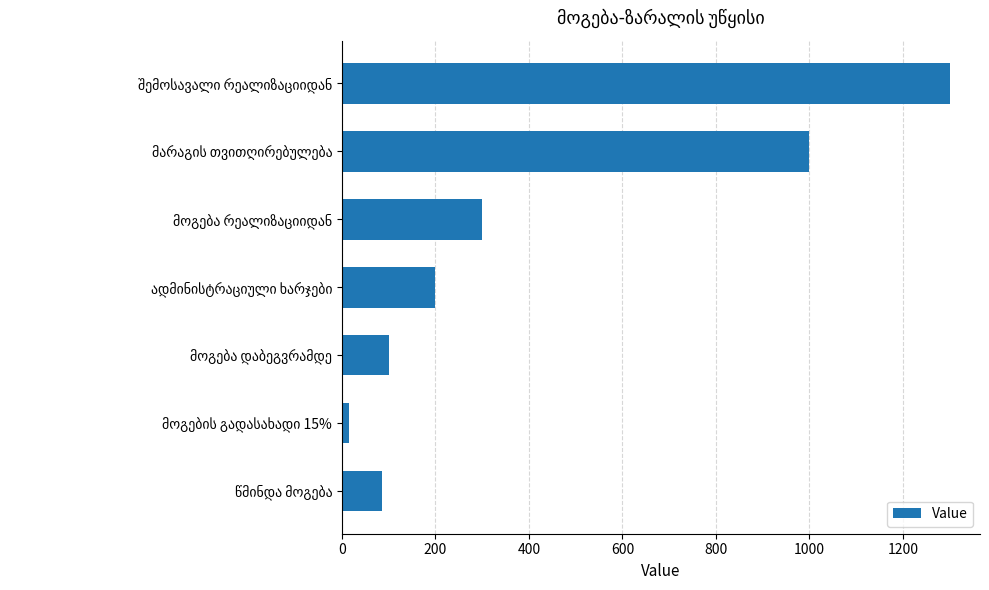

What is the maximum value shown in the chart?

1300